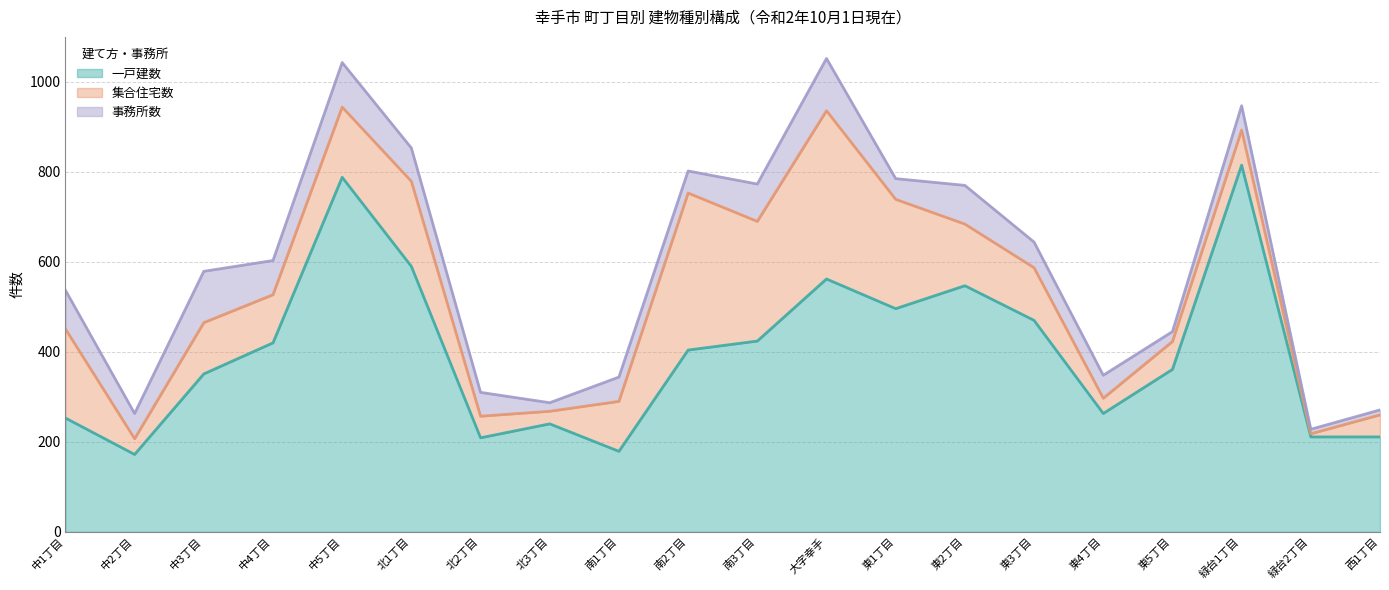

At which label does 一戸建数 first exceed 404?

中4丁目